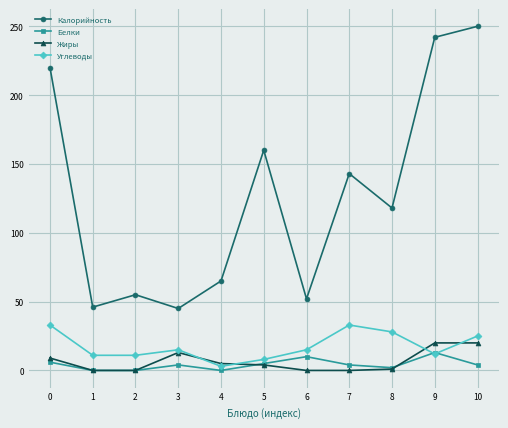

Is it true that Жиры equals 20 at 9?

True